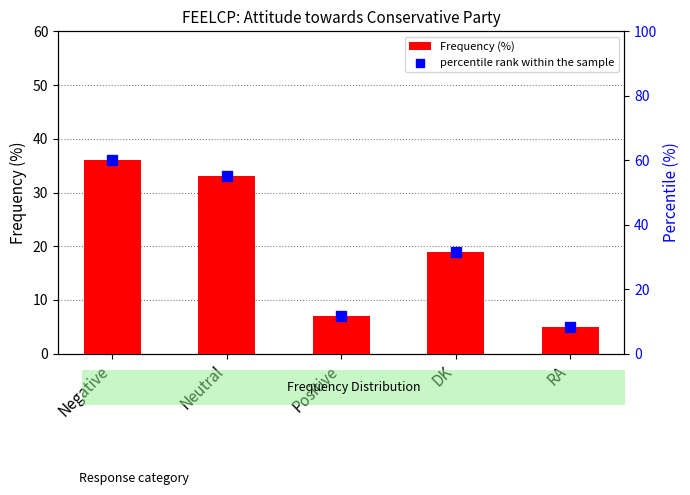

Which series contains the highest Y value?

percentile rank within the sample